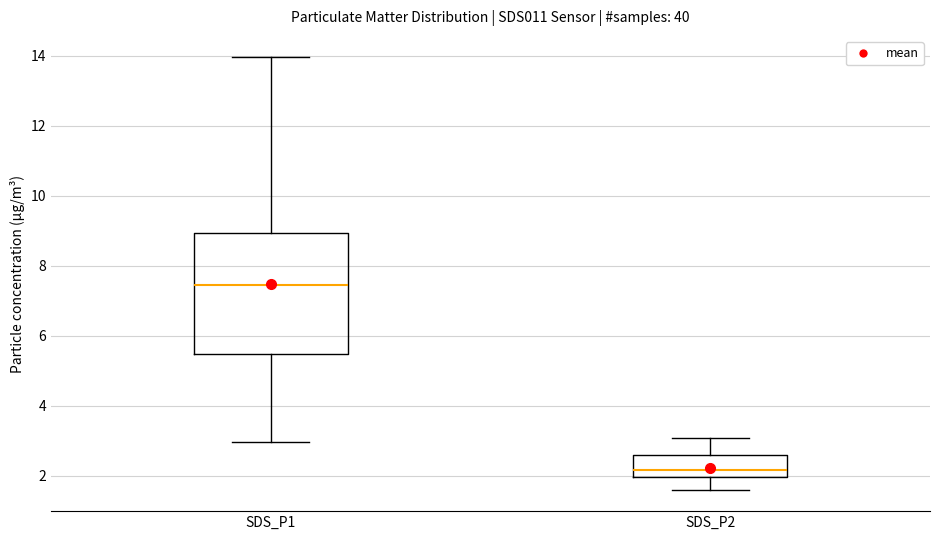

Which box has the highest median line?

SDS_P1